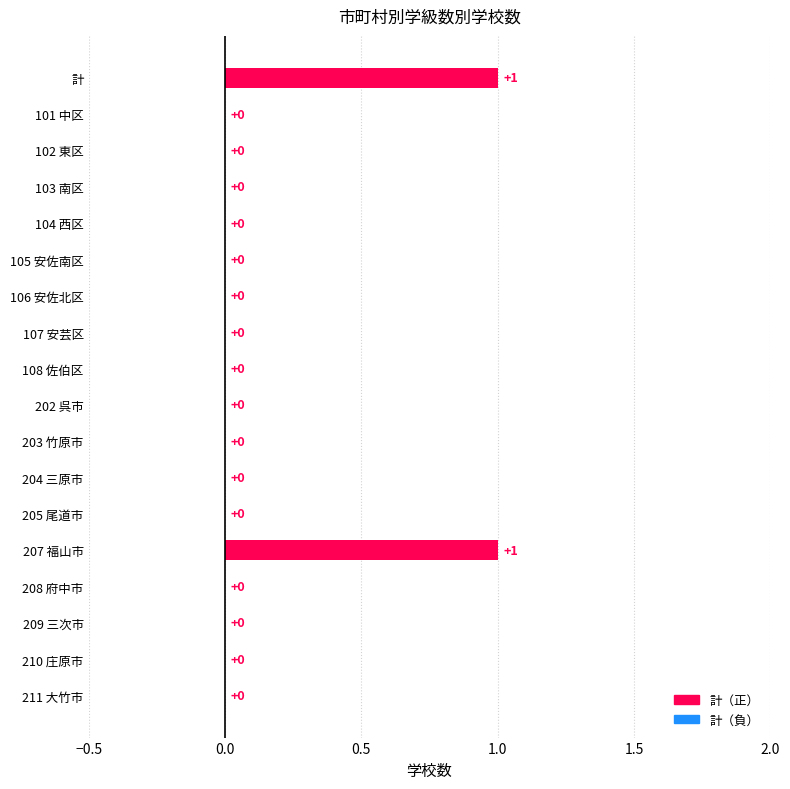

Count the number of data series in this chart.

1